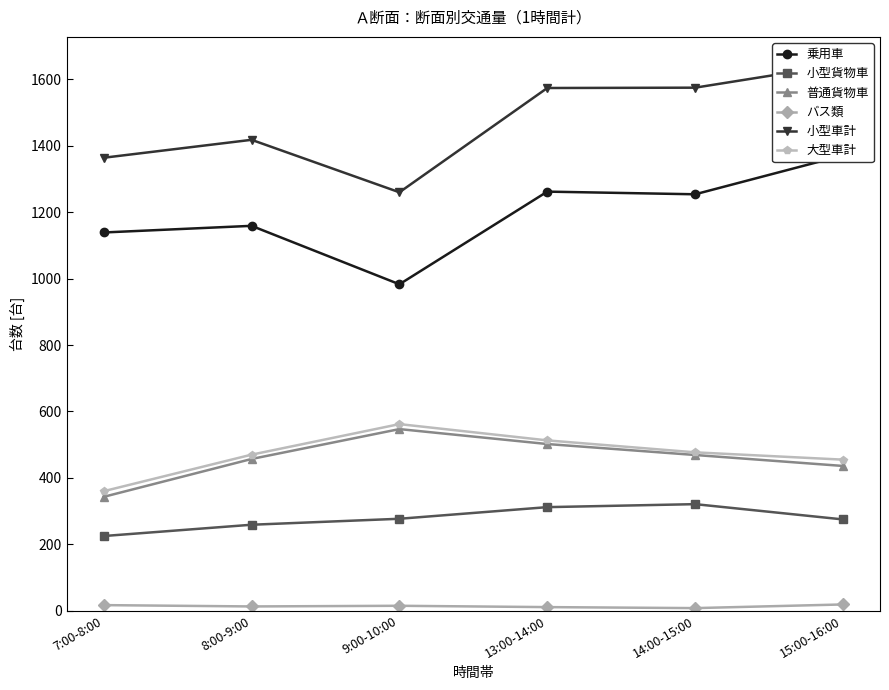

What is the difference between the maximum and minimum values in the 普通貨物車 series?

204